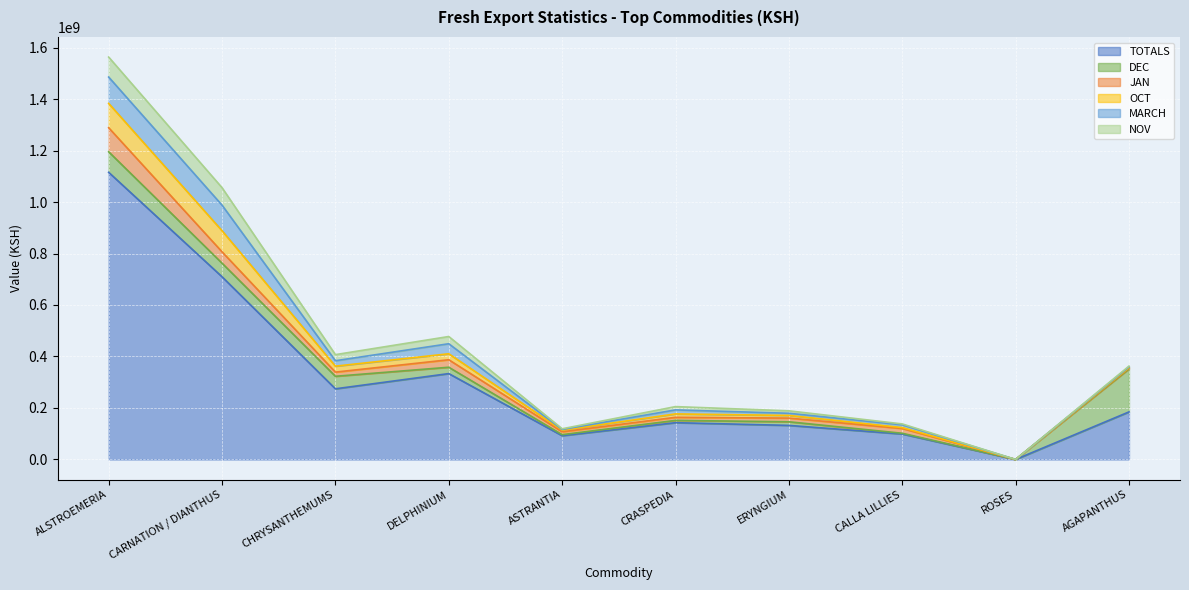

How many lines are shown in the chart?

6